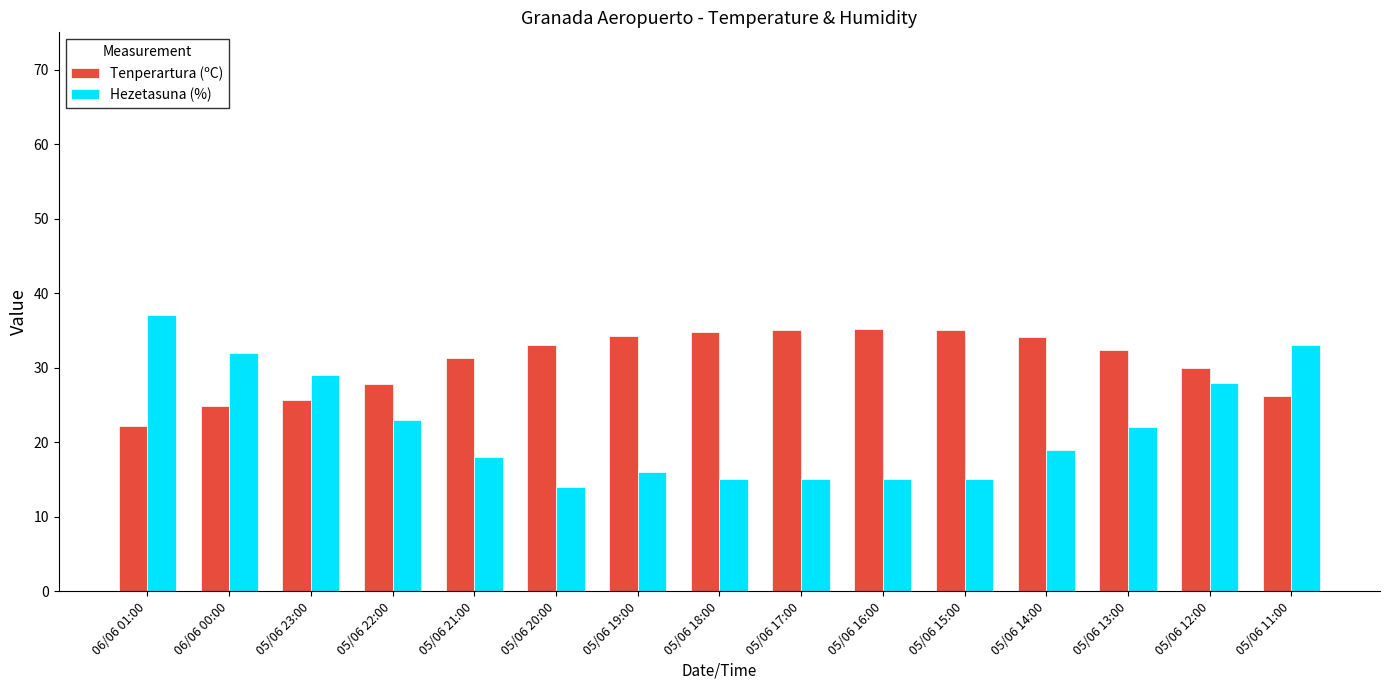

What is the total value across all series at 05/06 14:00?

53.1